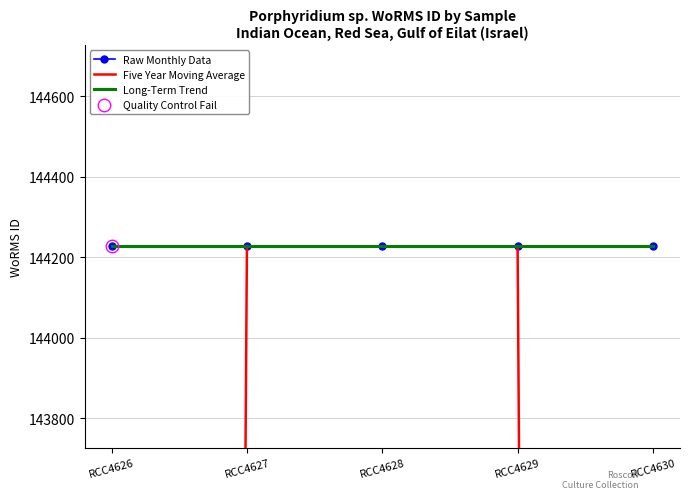

True or false: Long-Term Trend has more than 2 interior local peaks.

False